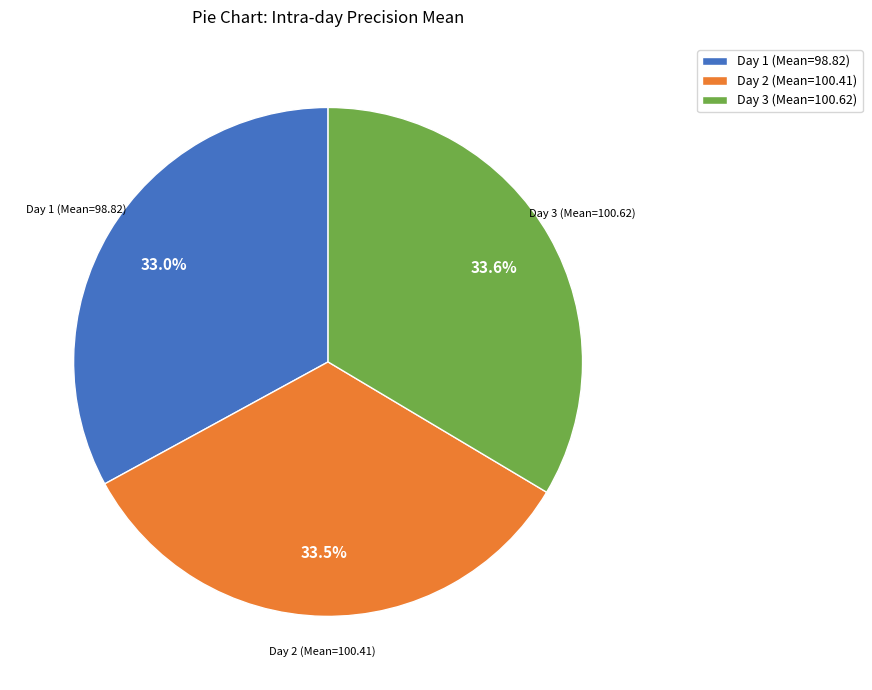

What percentage do Day 2 (Mean=100.41) and Day 1 (Mean=98.82) together represent?

66.4%